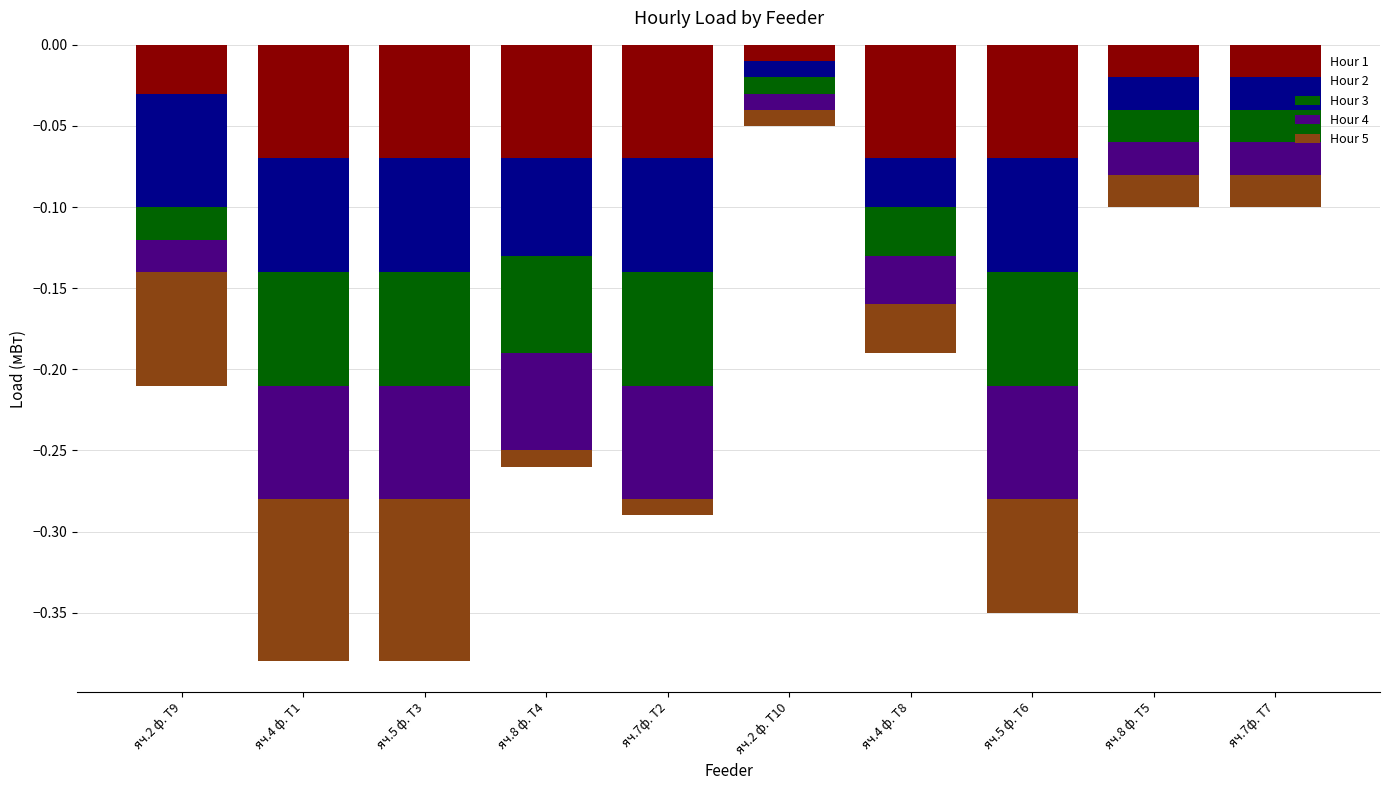

Reading right to left, extract all data points from this chart.

Hour 1: яч.7ф. Т7=-0.0	яч.8 ф. Т5=-0.0	яч.5 ф. Т6=-0.1	яч.4 ф. Т8=-0.1	яч.2 ф. Т10=-0.0	яч.7ф. Т2=-0.1	яч.8 ф. Т4=-0.1	яч.5 ф. Т3=-0.1	яч.4 ф. Т1=-0.1	яч.2 ф. Т9=-0.0
Hour 2: яч.7ф. Т7=-0.0	яч.8 ф. Т5=-0.0	яч.5 ф. Т6=-0.1	яч.4 ф. Т8=-0.0	яч.2 ф. Т10=-0.0	яч.7ф. Т2=-0.1	яч.8 ф. Т4=-0.1	яч.5 ф. Т3=-0.1	яч.4 ф. Т1=-0.1	яч.2 ф. Т9=-0.1
Hour 3: яч.7ф. Т7=-0.0	яч.8 ф. Т5=-0.0	яч.5 ф. Т6=-0.1	яч.4 ф. Т8=-0.0	яч.2 ф. Т10=-0.0	яч.7ф. Т2=-0.1	яч.8 ф. Т4=-0.1	яч.5 ф. Т3=-0.1	яч.4 ф. Т1=-0.1	яч.2 ф. Т9=-0.0
Hour 4: яч.7ф. Т7=-0.0	яч.8 ф. Т5=-0.0	яч.5 ф. Т6=-0.1	яч.4 ф. Т8=-0.0	яч.2 ф. Т10=-0.0	яч.7ф. Т2=-0.1	яч.8 ф. Т4=-0.1	яч.5 ф. Т3=-0.1	яч.4 ф. Т1=-0.1	яч.2 ф. Т9=-0.0
Hour 5: яч.7ф. Т7=-0.0	яч.8 ф. Т5=-0.0	яч.5 ф. Т6=-0.1	яч.4 ф. Т8=-0.0	яч.2 ф. Т10=-0.0	яч.7ф. Т2=-0.0	яч.8 ф. Т4=-0.0	яч.5 ф. Т3=-0.1	яч.4 ф. Т1=-0.1	яч.2 ф. Т9=-0.1